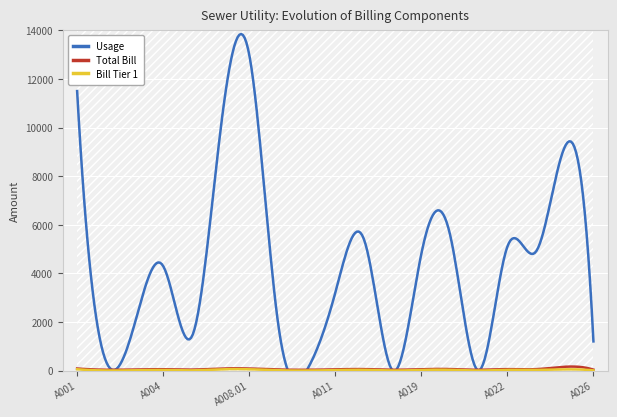

What is the difference between the second highest and second lowest values in the Usage series?

11500.0